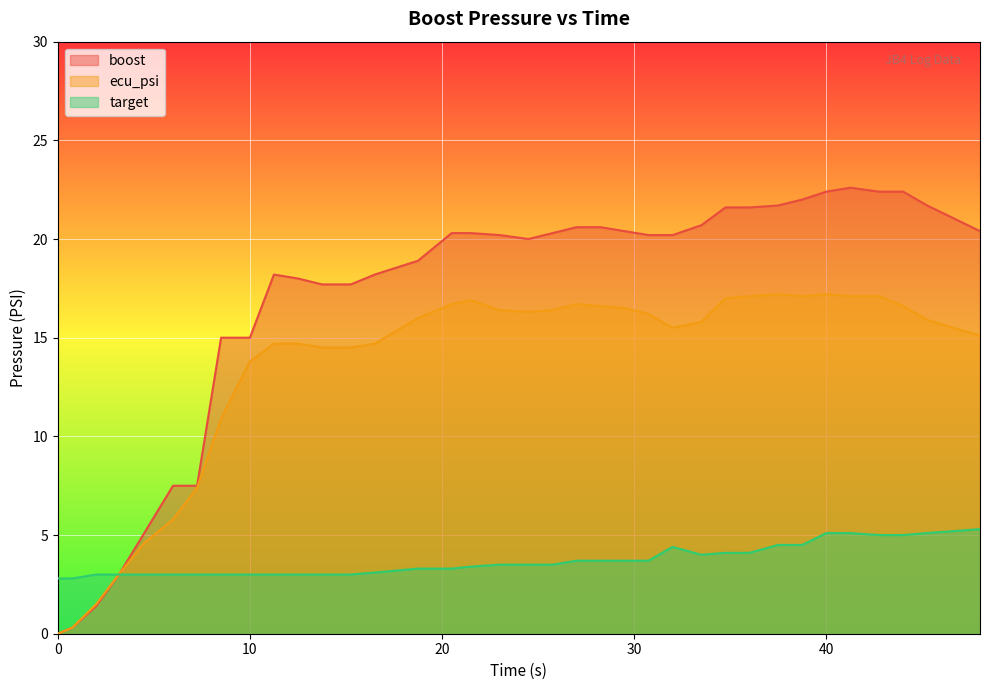

At which category is the sum across all series the highest?

41.25